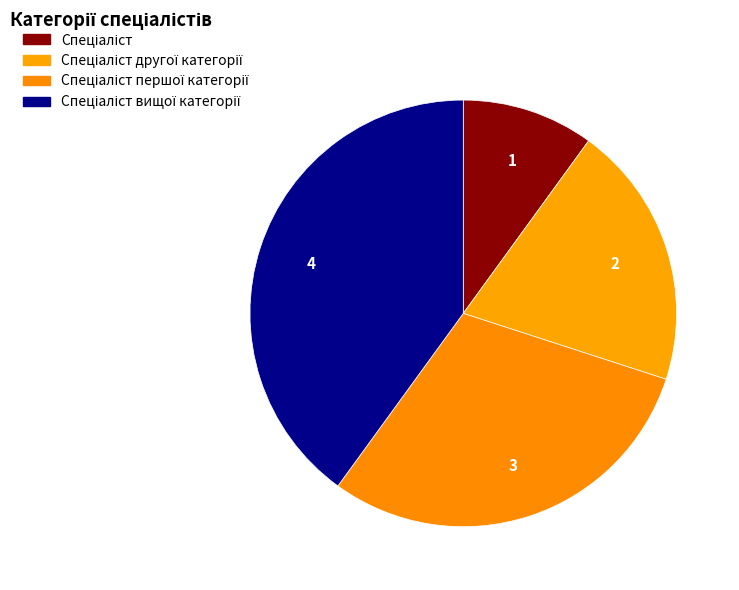

Which slice is the smallest?

Спеціаліст